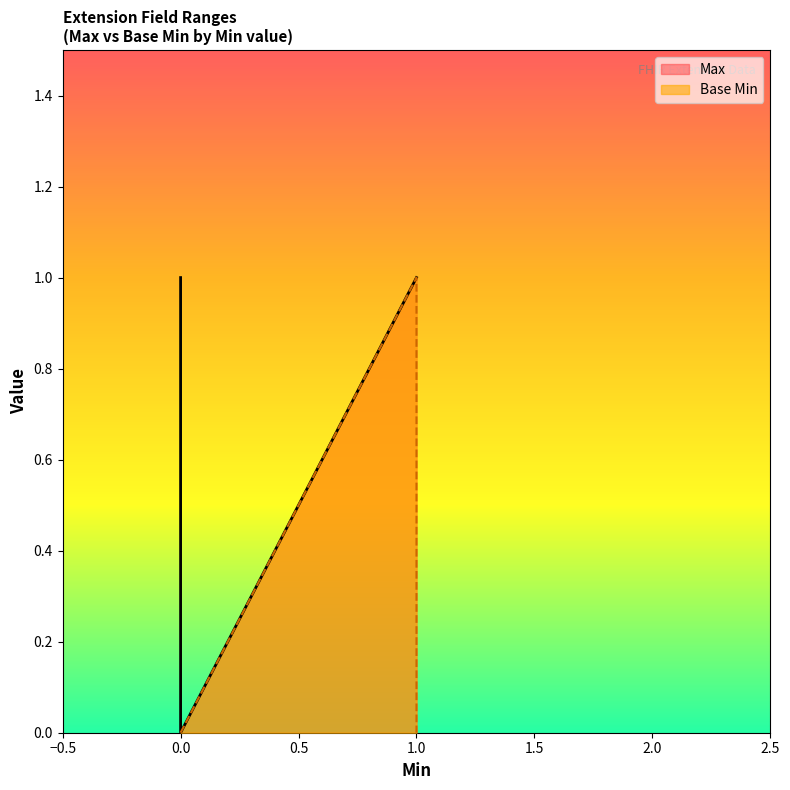

Rank the categories by Base Min value from lowest to highest.

0, 0, 0, 1, 1